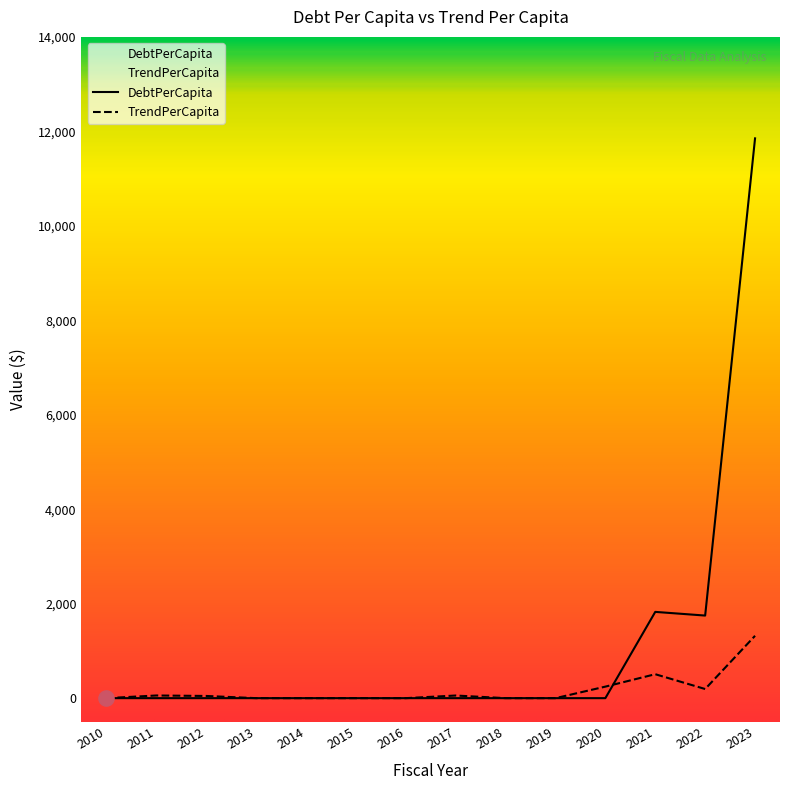

At which category is the sum across all series the highest?

2023